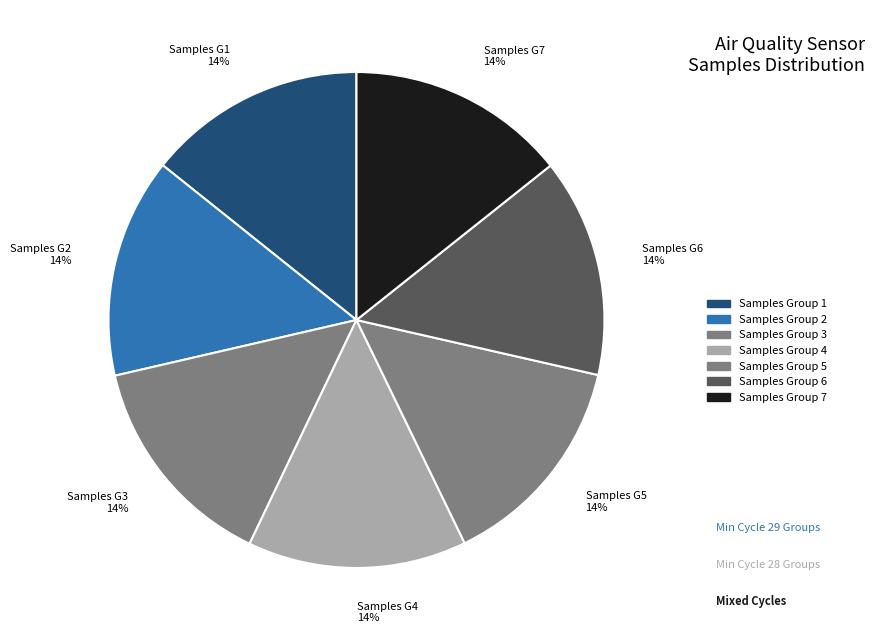

Do Samples G3 14% and Samples G7 14% together represent more than half of the pie?

No